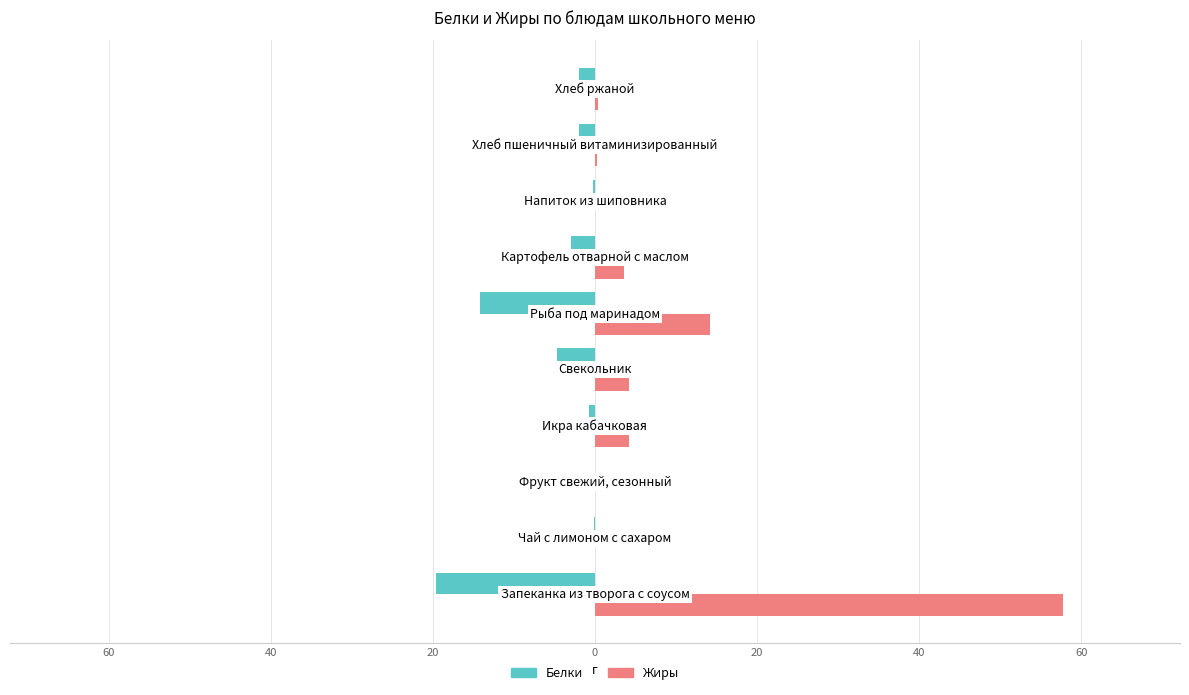

What are all the series names shown in the legend?

Белки, Жиры